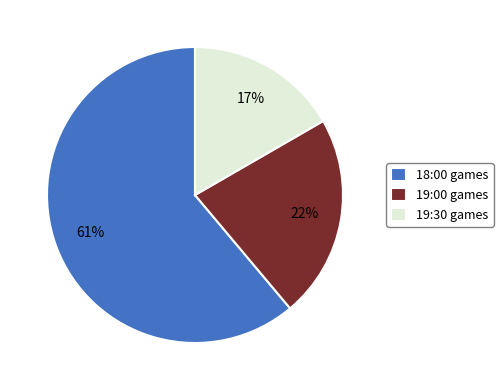

True or false: 18:00 games accounts for 61% of the total.

True